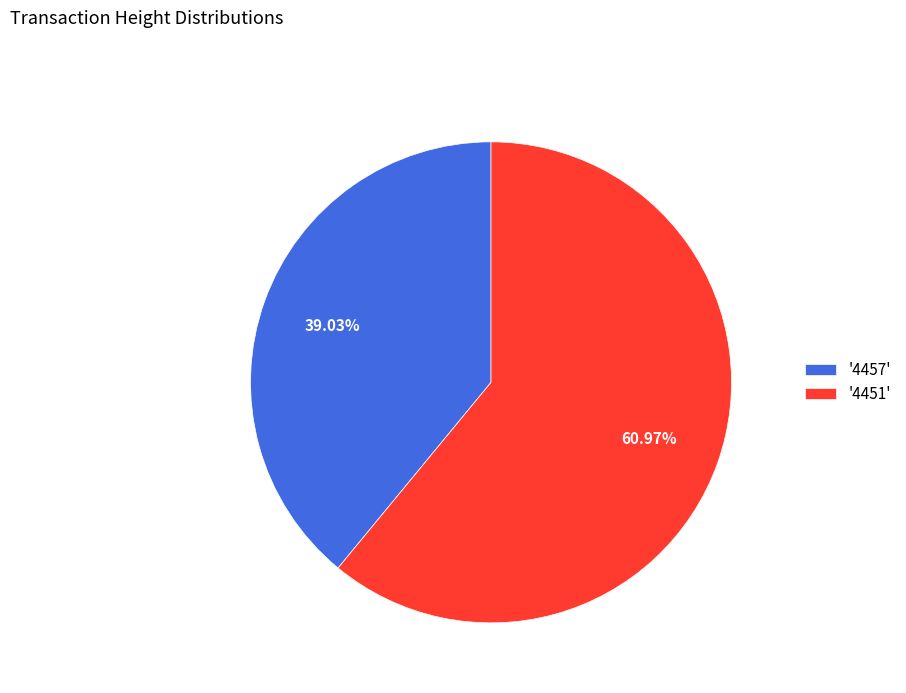

How many slices are in this pie chart?

2